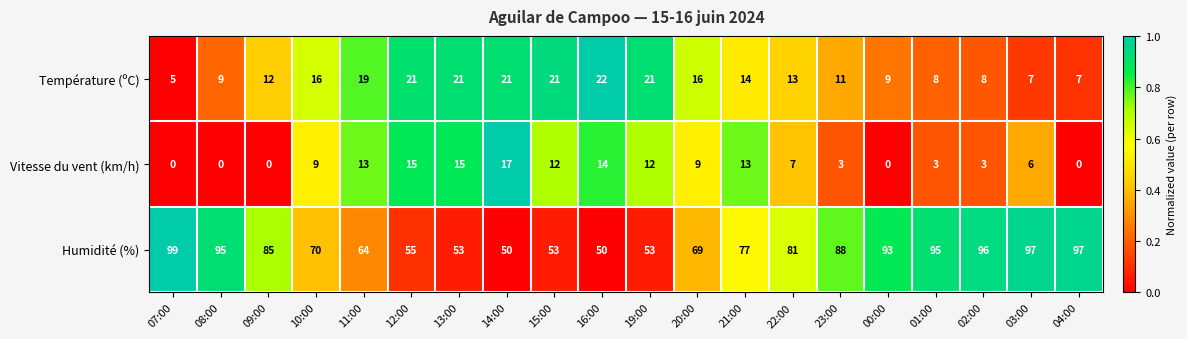

Is it true that Vitesse du vent (km/h) equals 21 at 15:00?

False